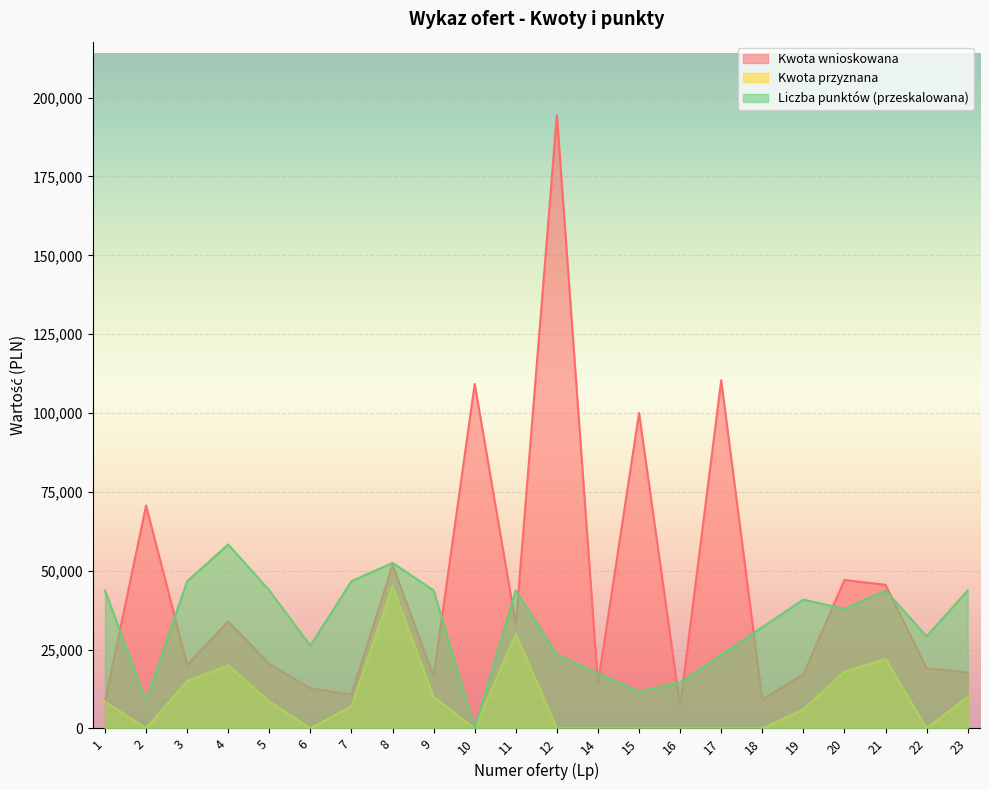

How many lines are shown in the chart?

3